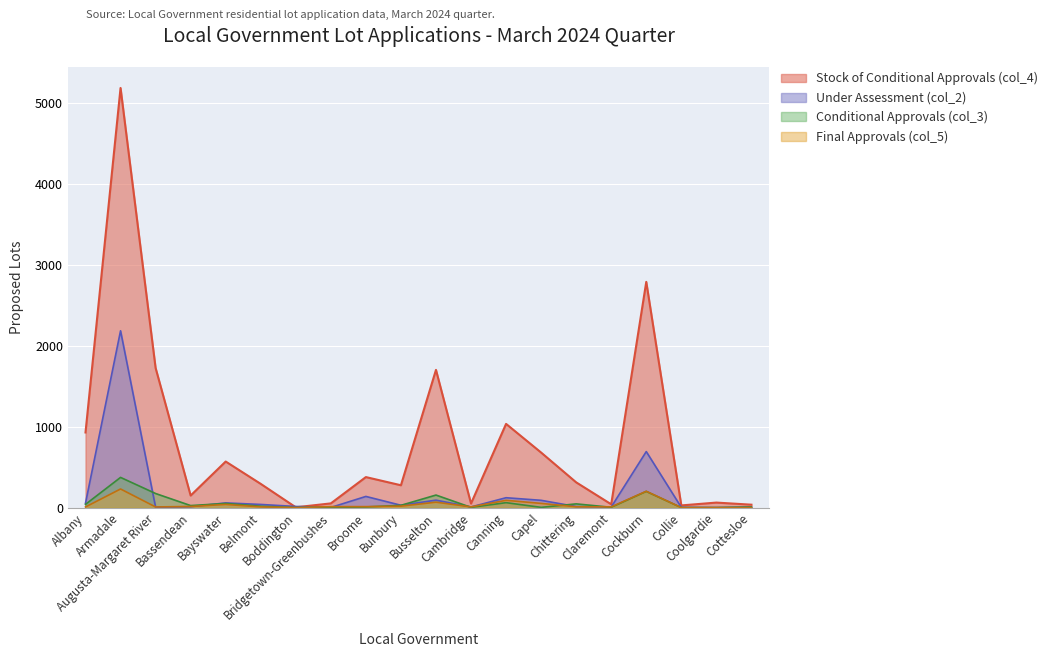

True or false: Stock of Conditional Approvals (col_4) and Conditional Approvals (col_3) cross at least once.

False